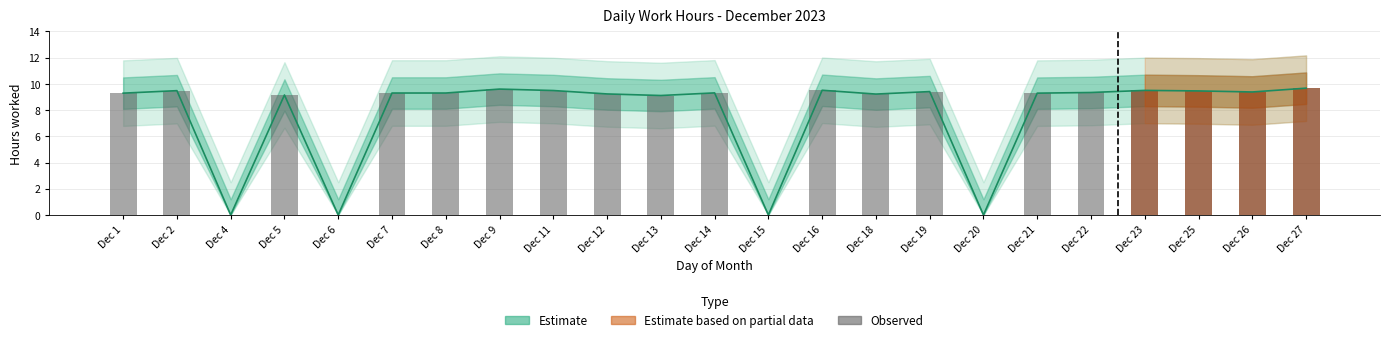

The Observed hours series shows 9.7 at Dec 27. True or false?

True